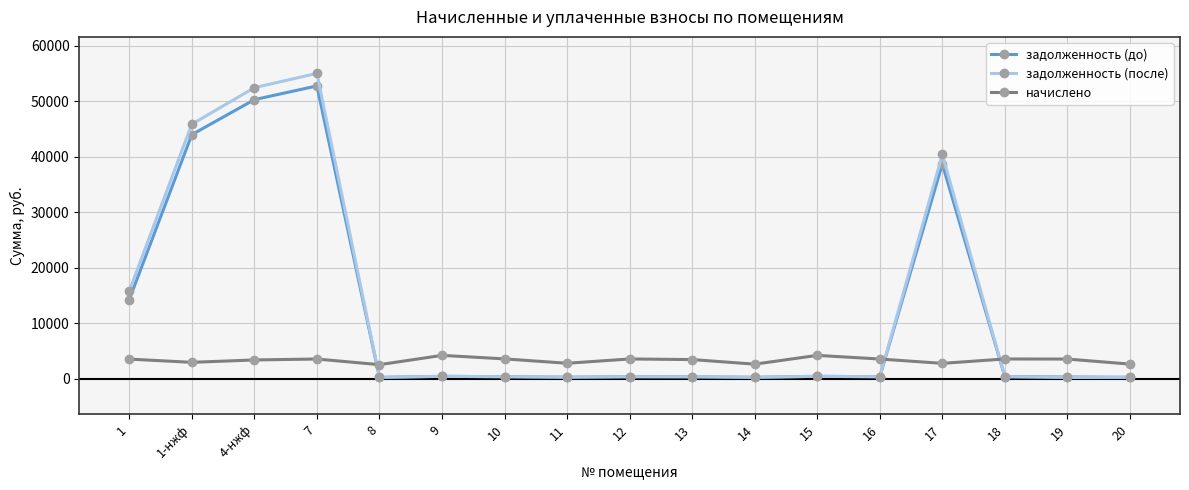

How many lines are shown in the chart?

3